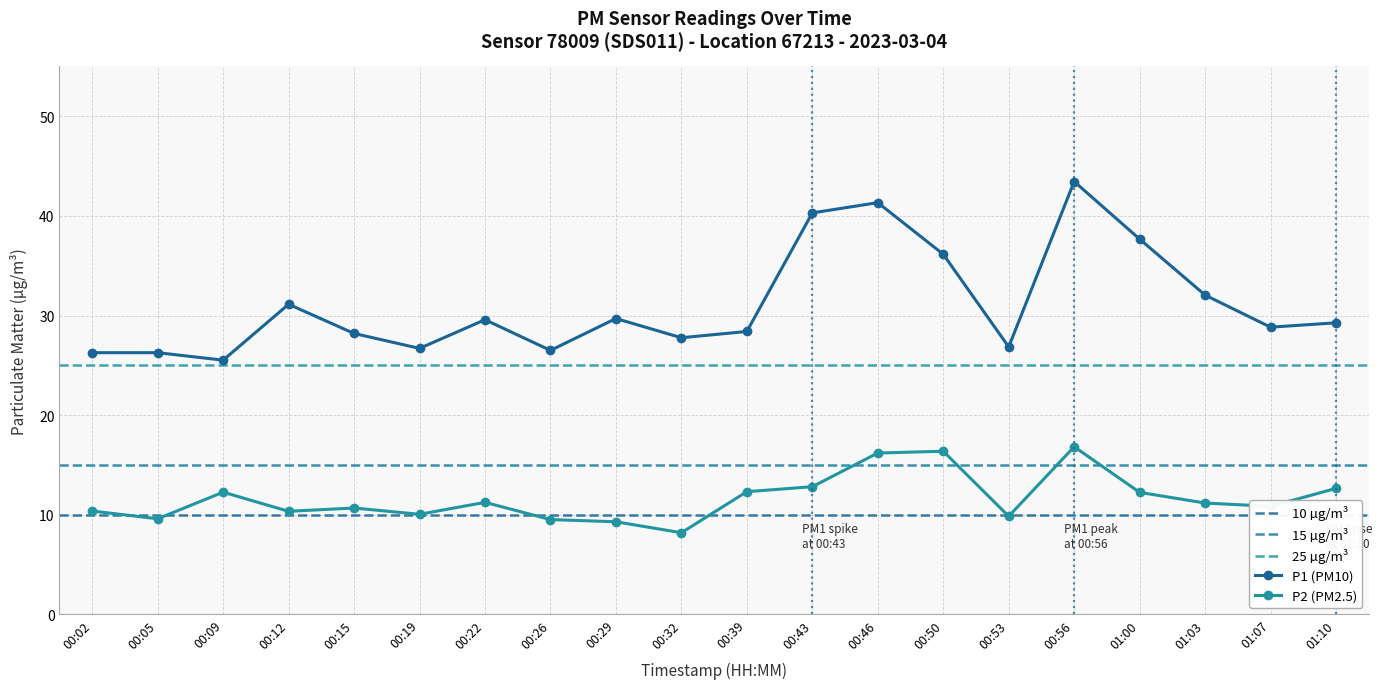

Between 00:05 and 00:29, which series saw the biggest shift?

P1